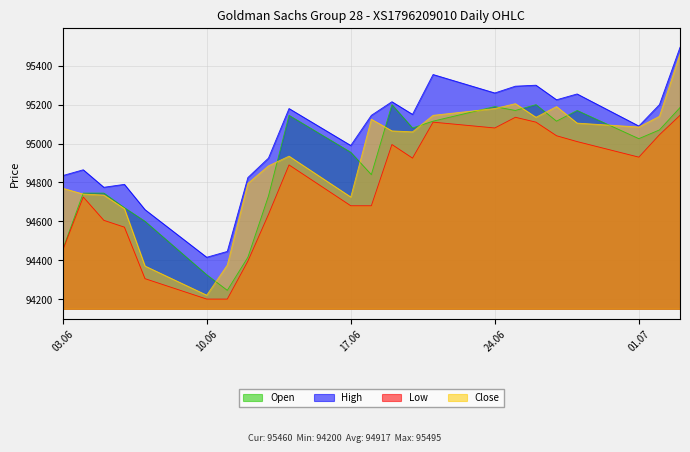

Is it true that High equals 95180 at 14.06.2024?

True